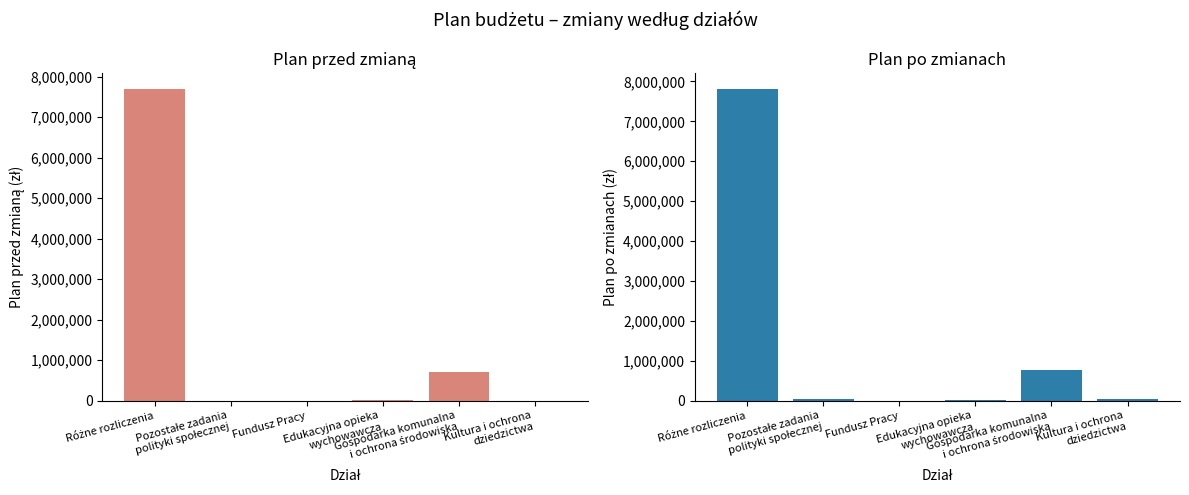

The Plan przed zmianą series shows 2949311.6 at Pozostałe zadania
polityki społecznej. True or false?

False